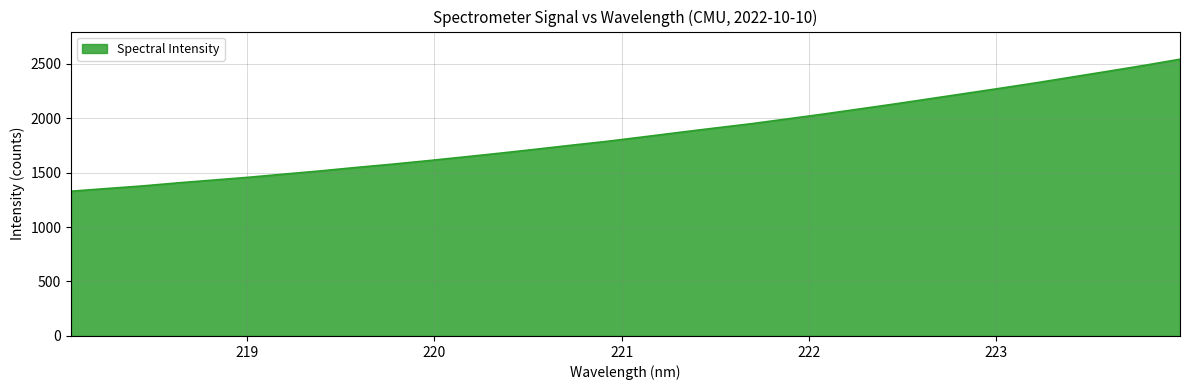

What is the greatest value displayed?

2539.7